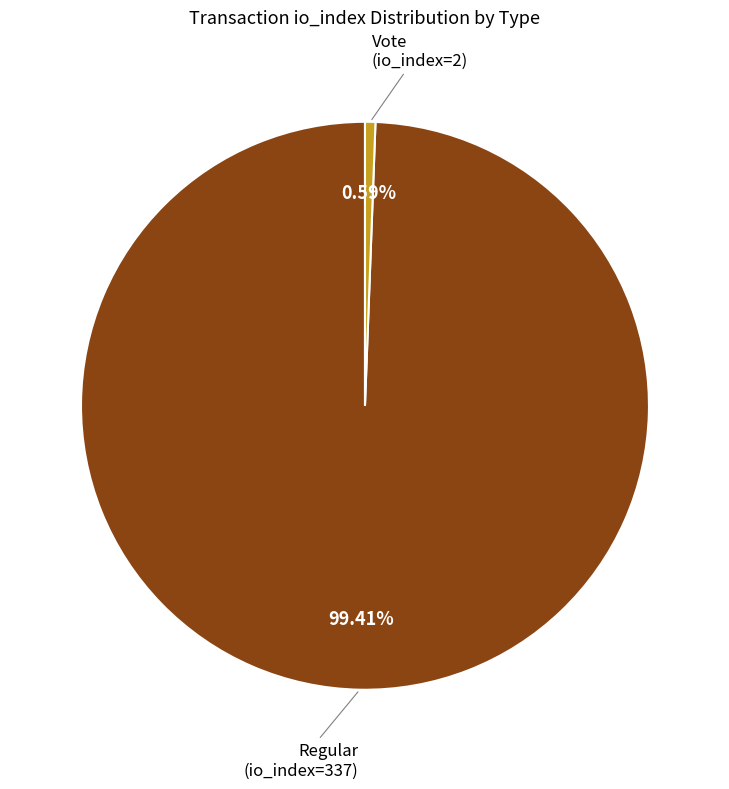

Is there a majority slice in this chart?

Yes